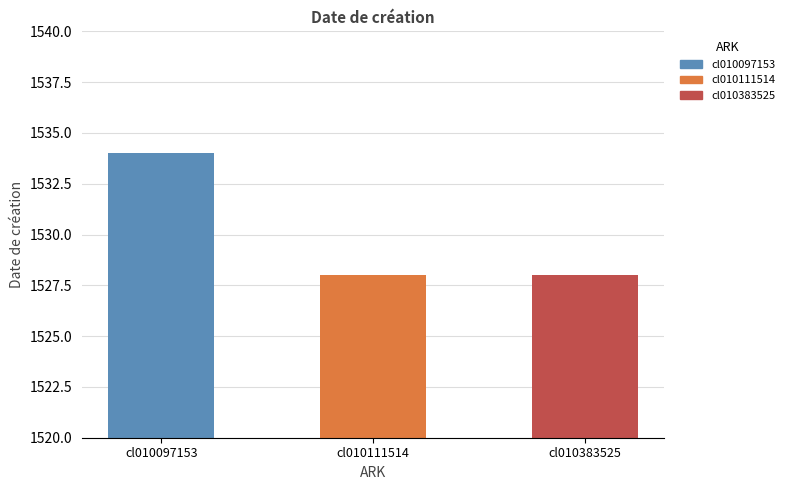

At which category does the chart reach its peak across all series?

cl010097153